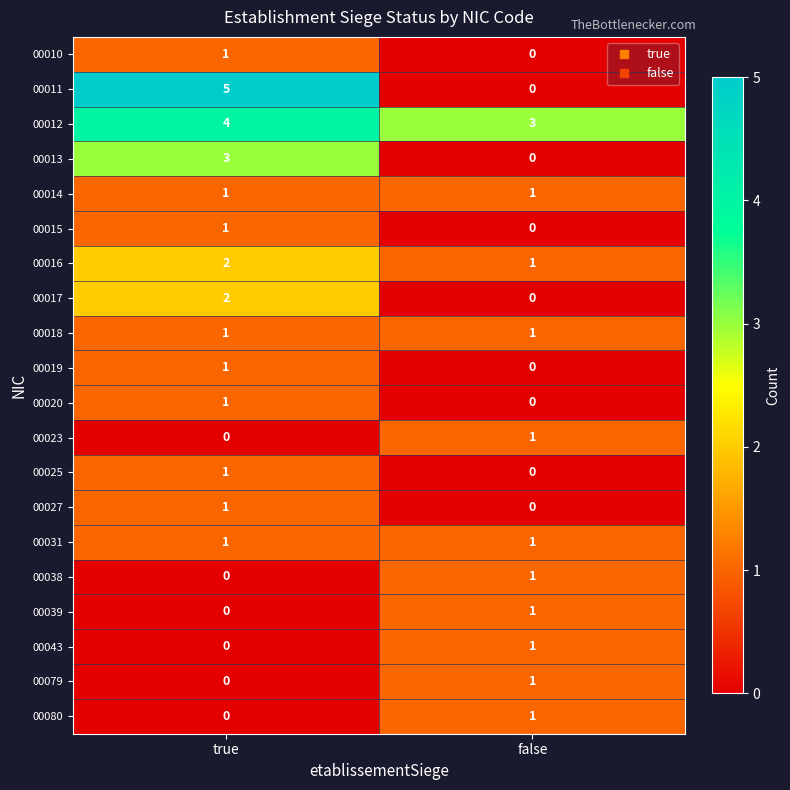

What is the difference between the highest and lowest values at true?

5